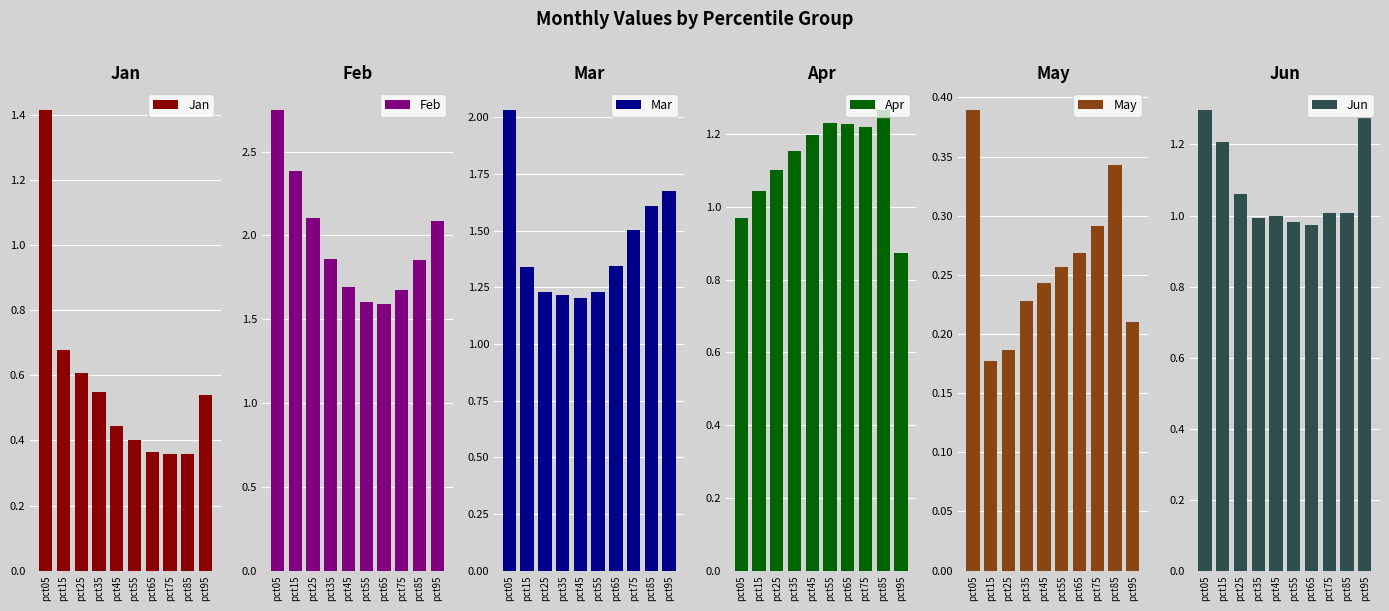

How many values in the Jun series exceed 1?

6